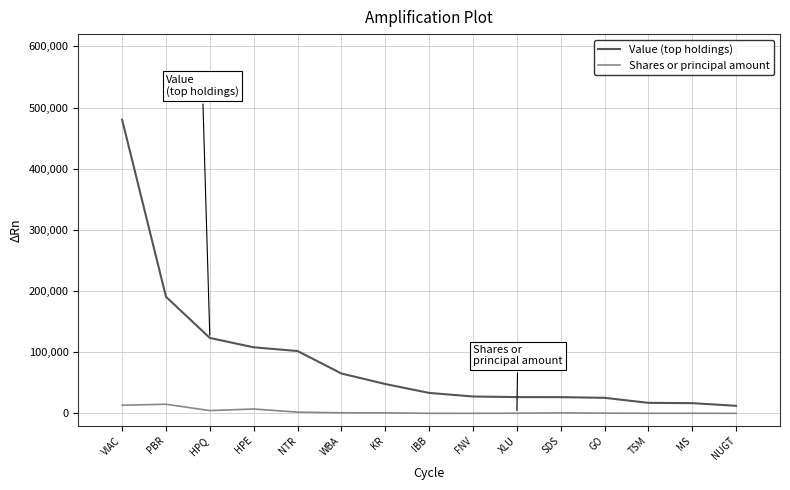

List the series in order of their peak value, highest first.

Value (top holdings), Shares or principal amount